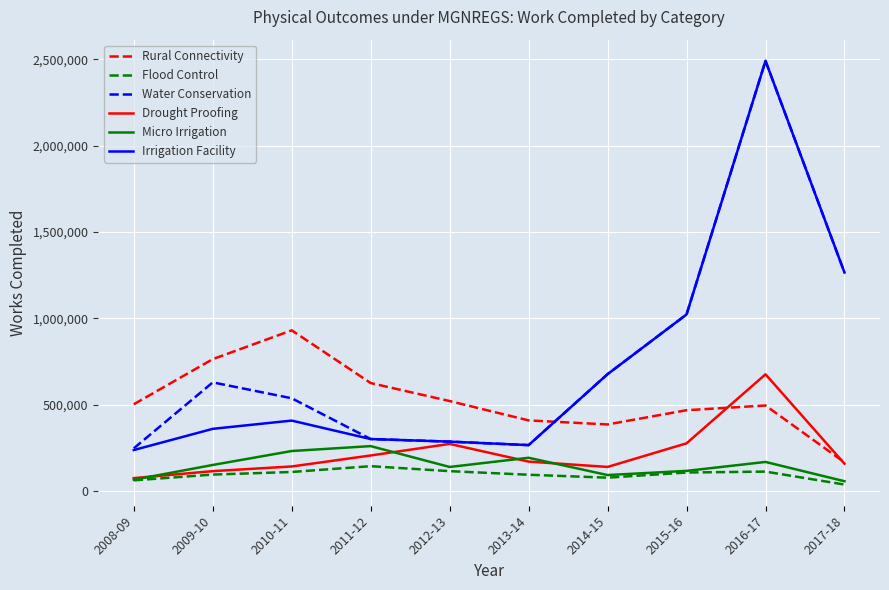

What is the difference between the Micro Irrigation values at 2015-16 and 2010-11?

115071